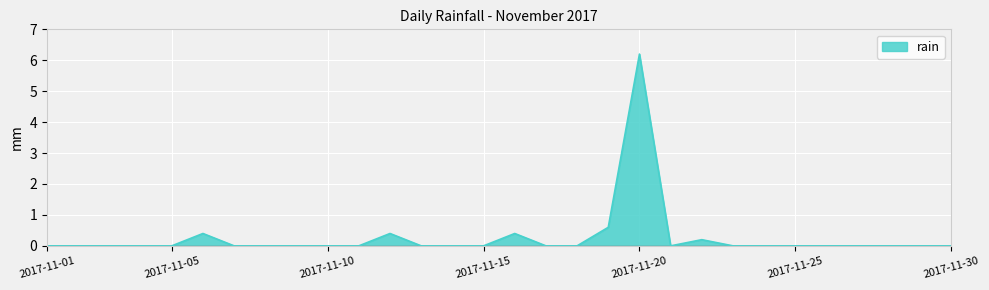

What is the greatest value displayed?

6.2